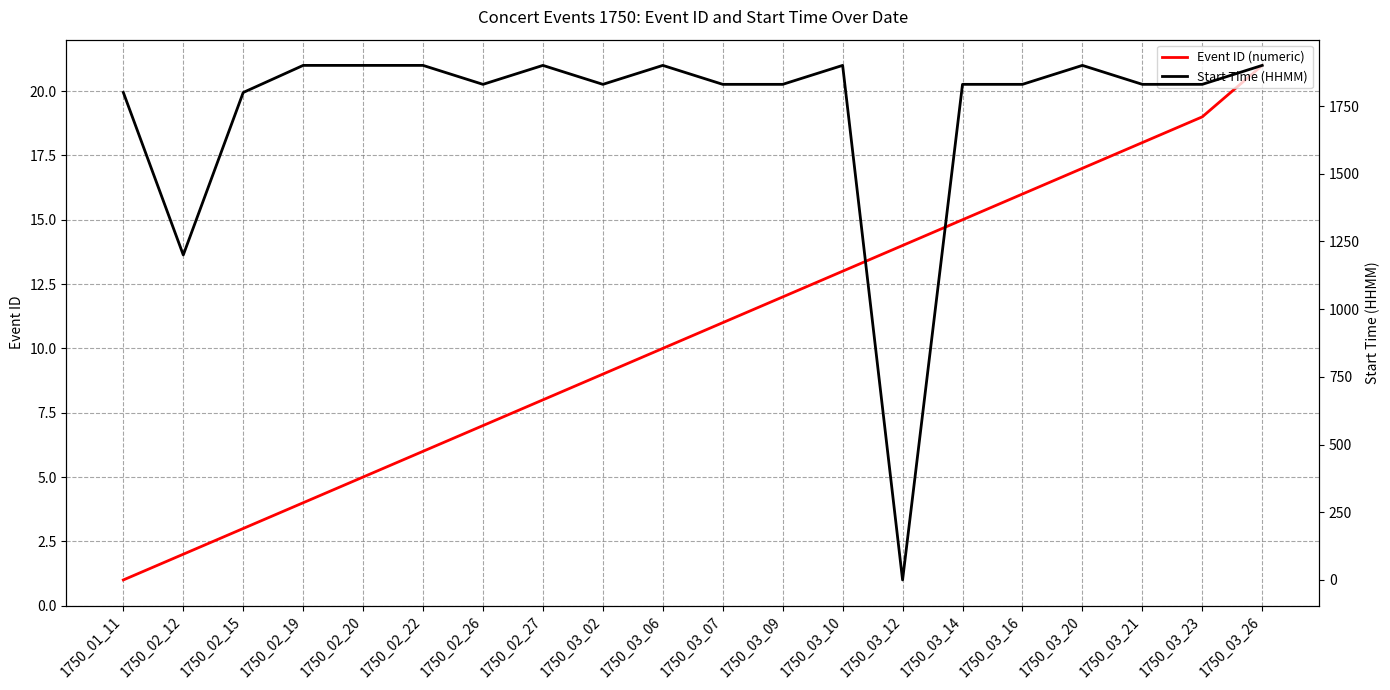

Where is Event ID (numeric) nearest to the value 11?

1750_03_07